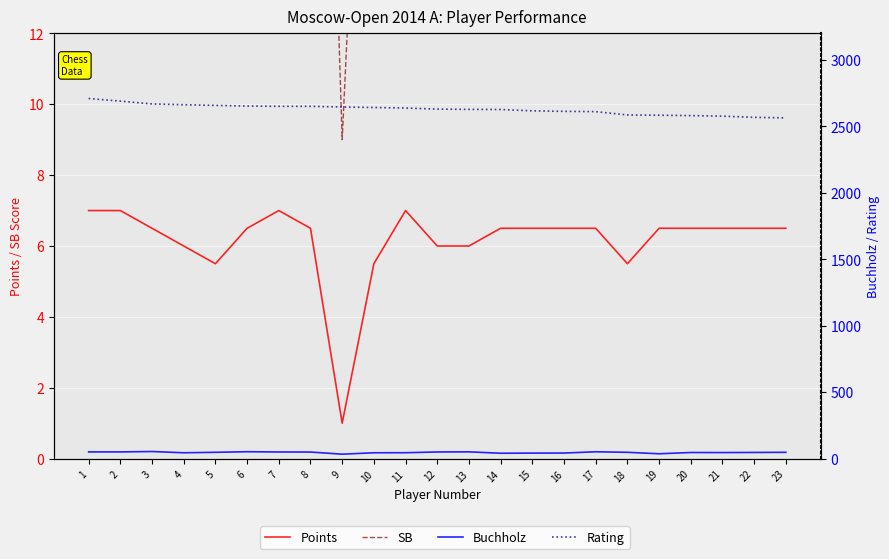

What is the difference between the maximum and second lowest values in the Buchholz series?

17.0